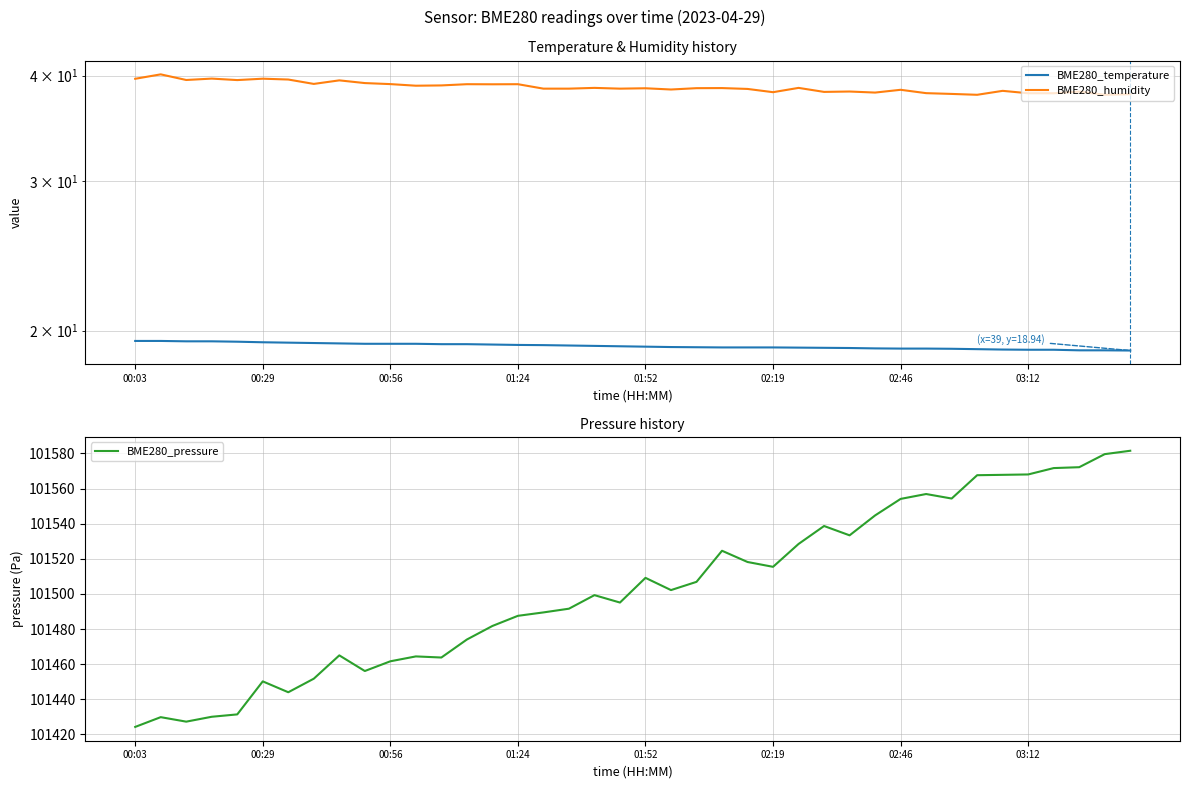

True or false: BME280_pressure has a value of 101509.2 at 01:52.

True